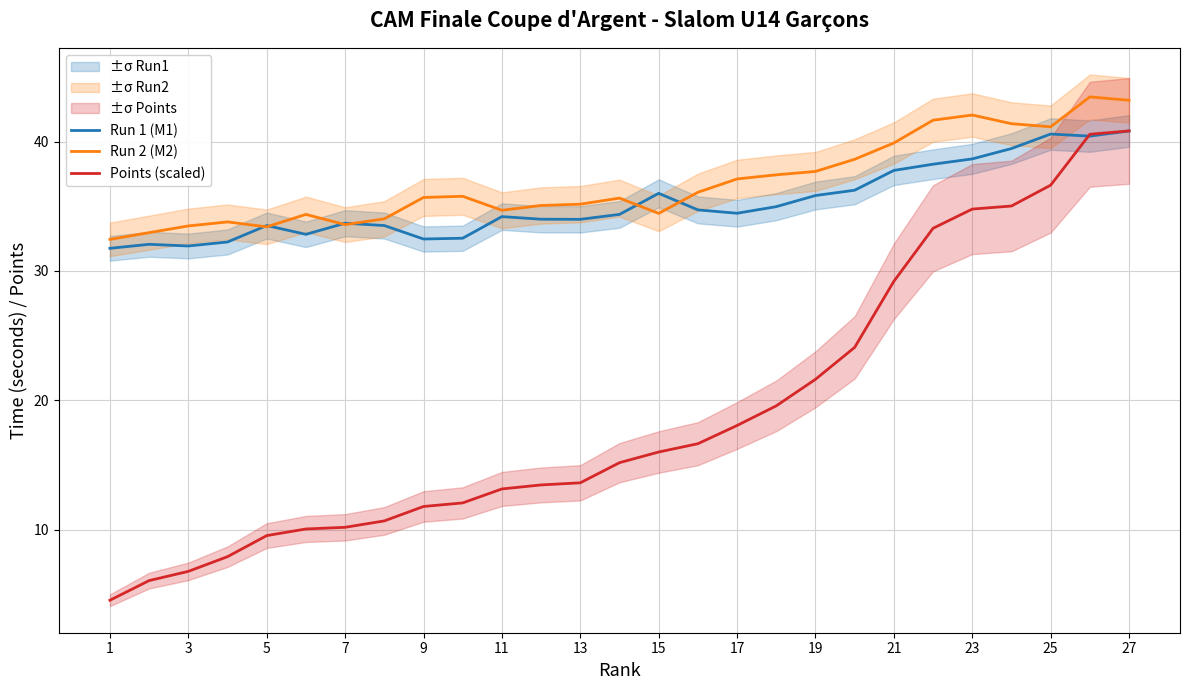

The value of Points (scaled) at 27 is 59.4. True or false?

False